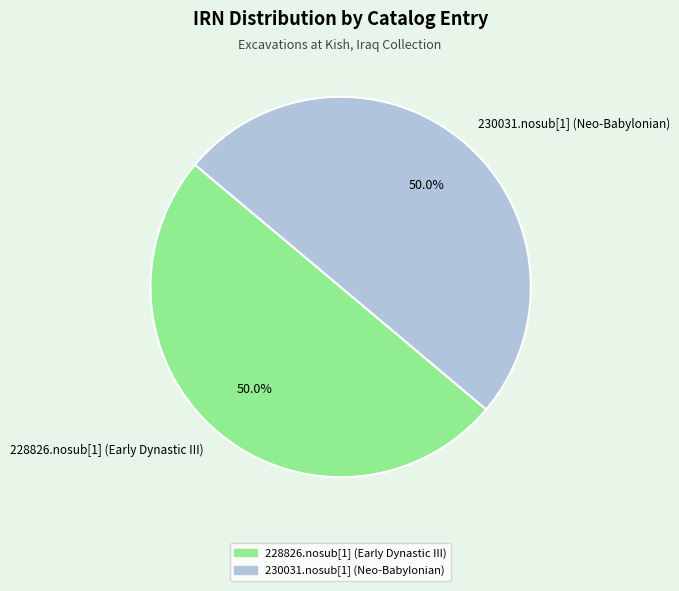

True or false: 228826.nosub[1] (Early Dynastic III) accounts for 59% of the total.

False